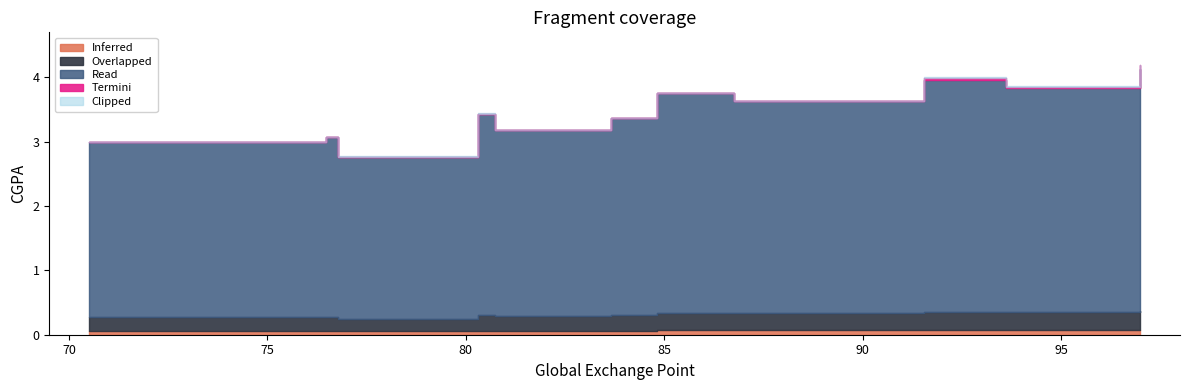

Rank the categories by value from highest to lowest.

97, 91.55, 93.625, 84.825, 86.75, 80.3, 83.65, 80.725, 76.475, 70.5, 76.775